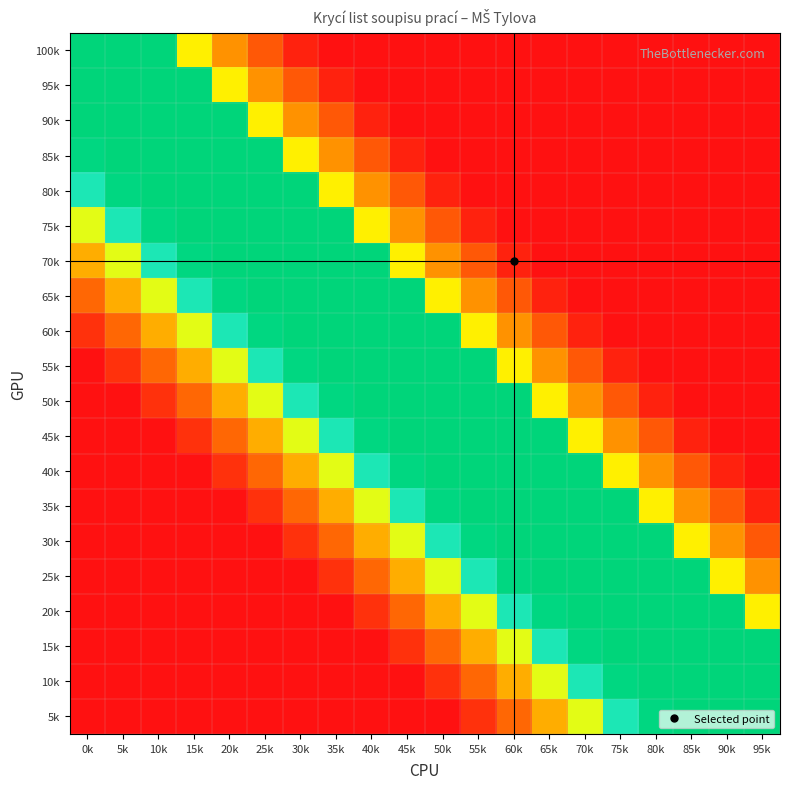

How many series are shown in this chart?

20